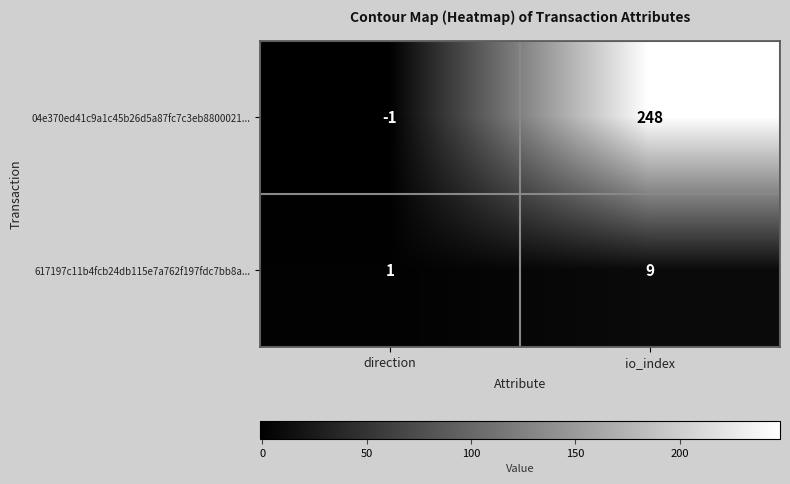

At how many categories does at least one series exceed 46?

1